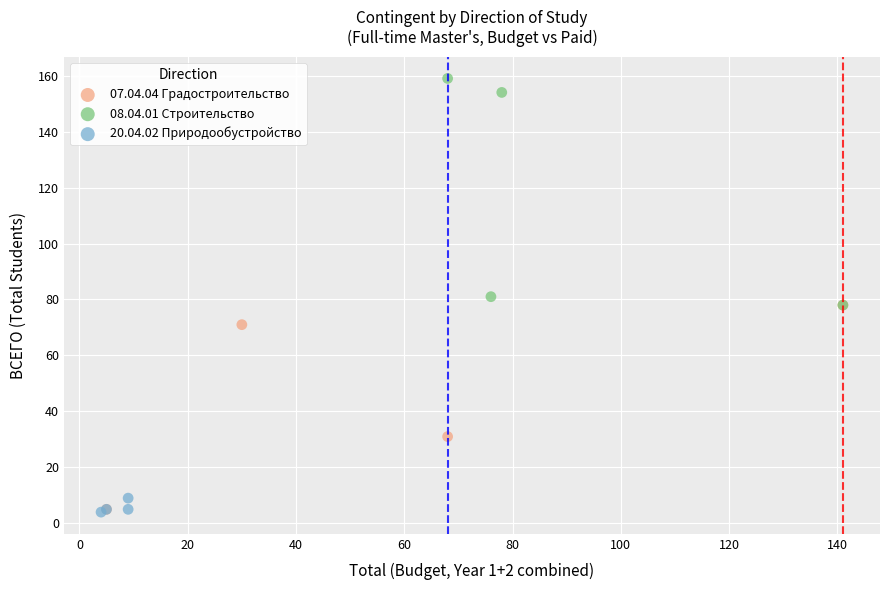

Which series has the widest spread of Y values?

08.04.01 Строительство